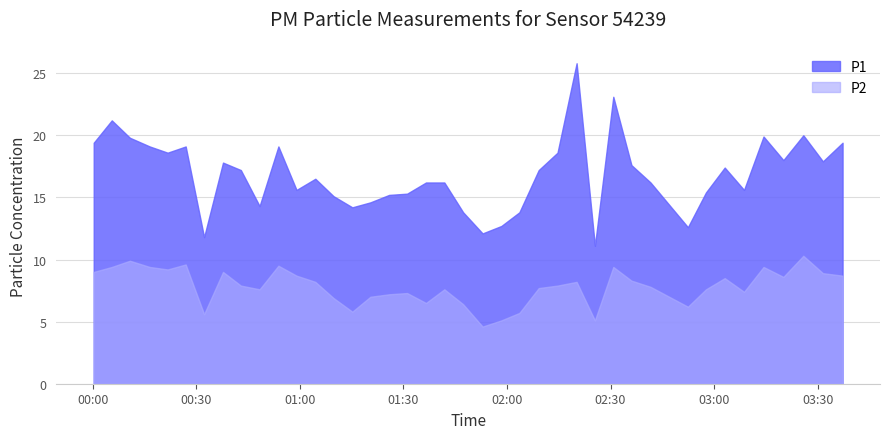

Does the chart have visible grid lines?

Yes